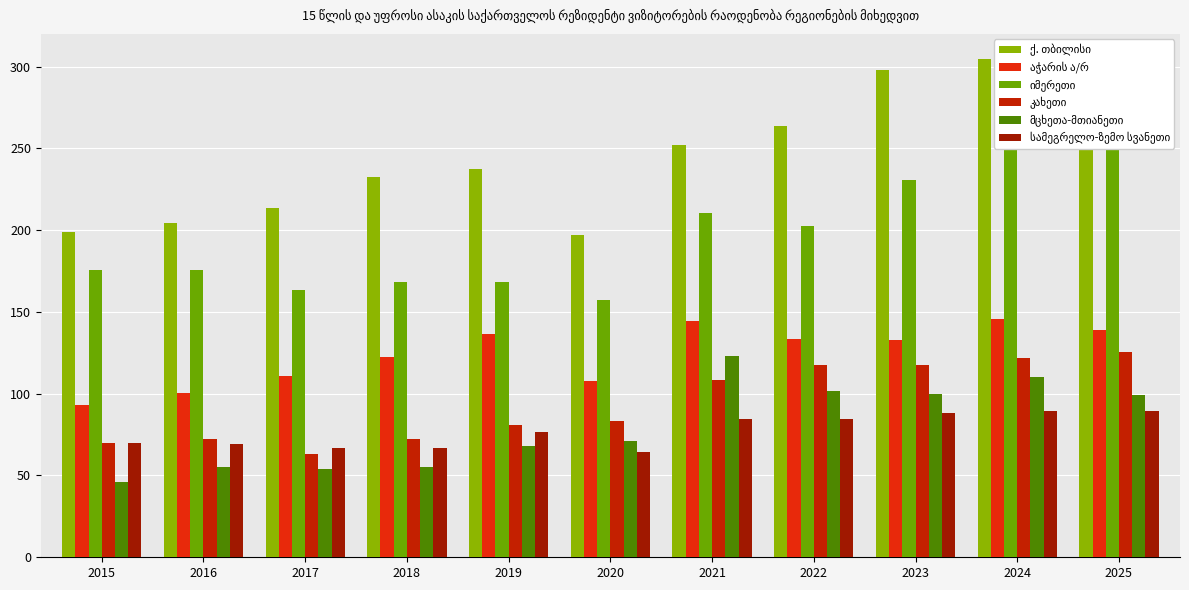

Rank the categories by სამეგრელო-ზემო სვანეთი value from highest to lowest.

2024, 2025, 2023, 2022, 2021, 2019, 2015, 2016, 2018, 2017, 2020